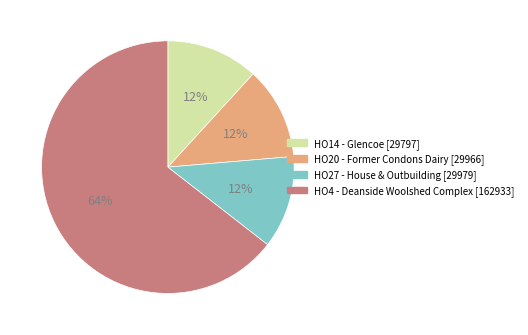

Is it true that HO4 - Deanside Woolshed Complex is 64% of the pie?

True